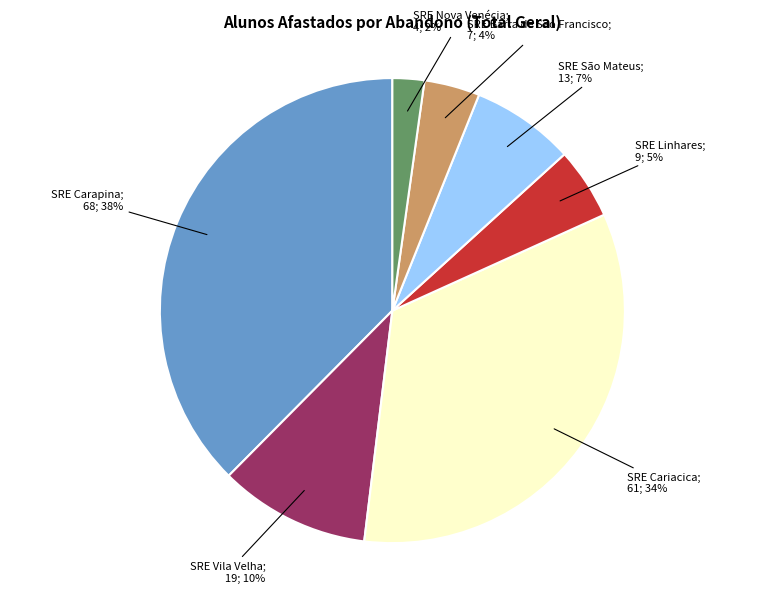

Count the number of slices in the pie.

7